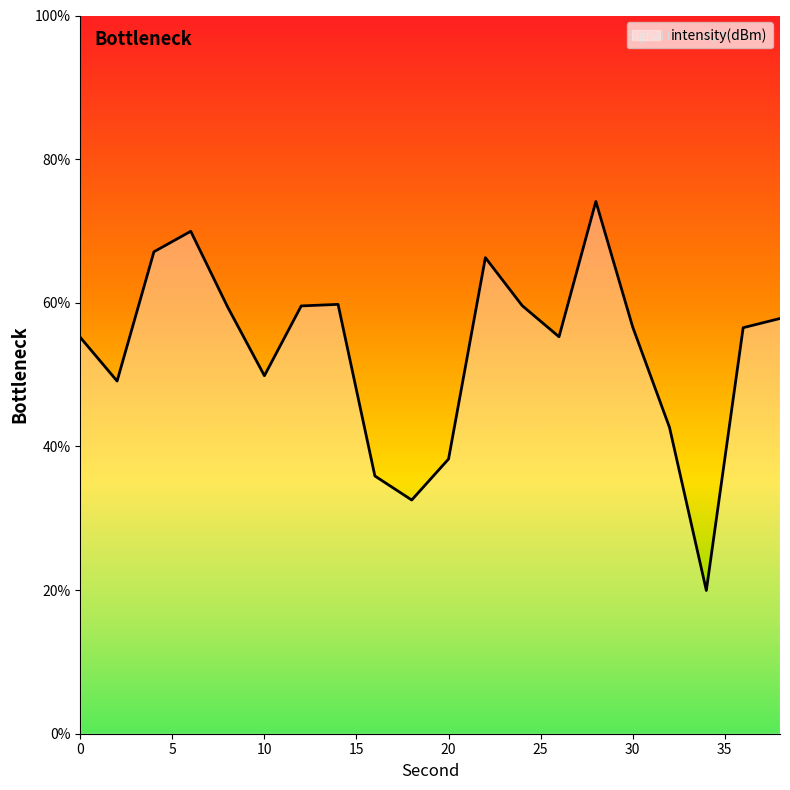

How many lines are shown in the chart?

1